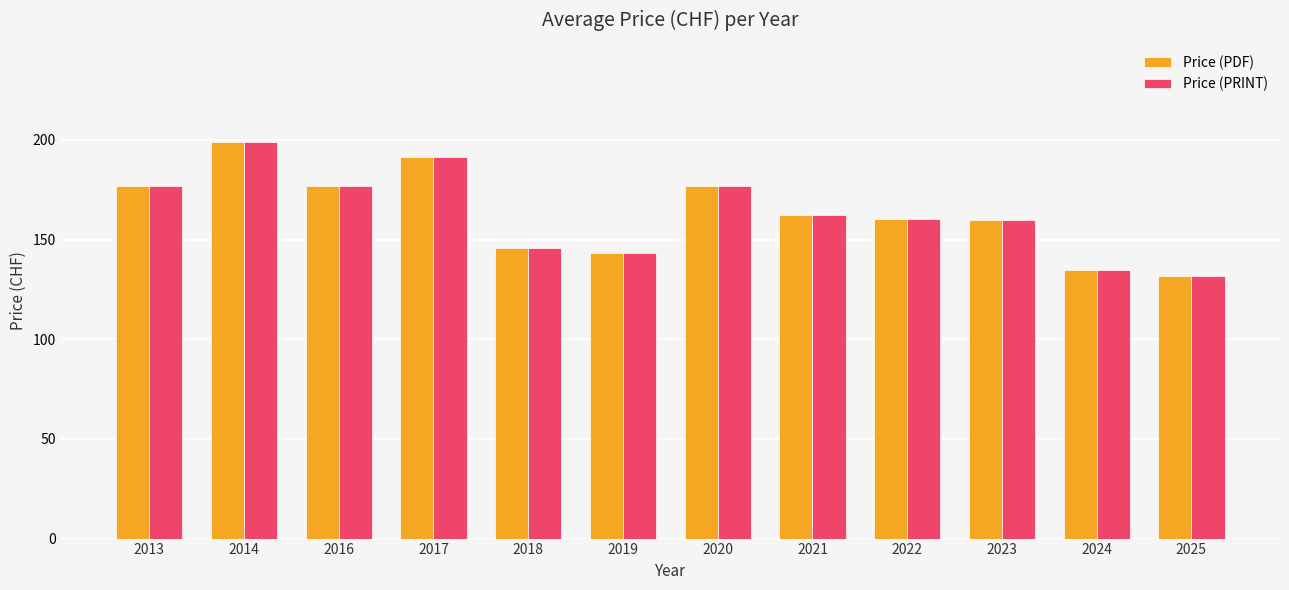

How many groups of bars are there?

12